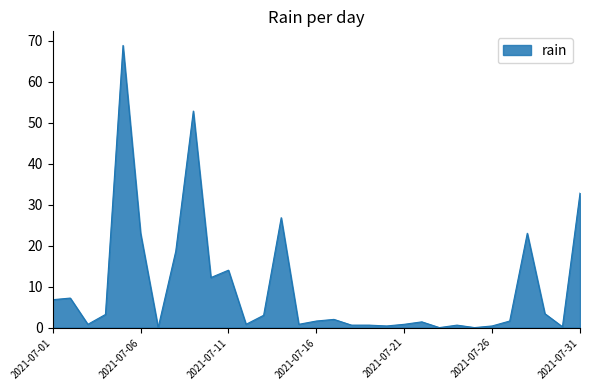

What is the difference between the maximum and minimum values?

68.8